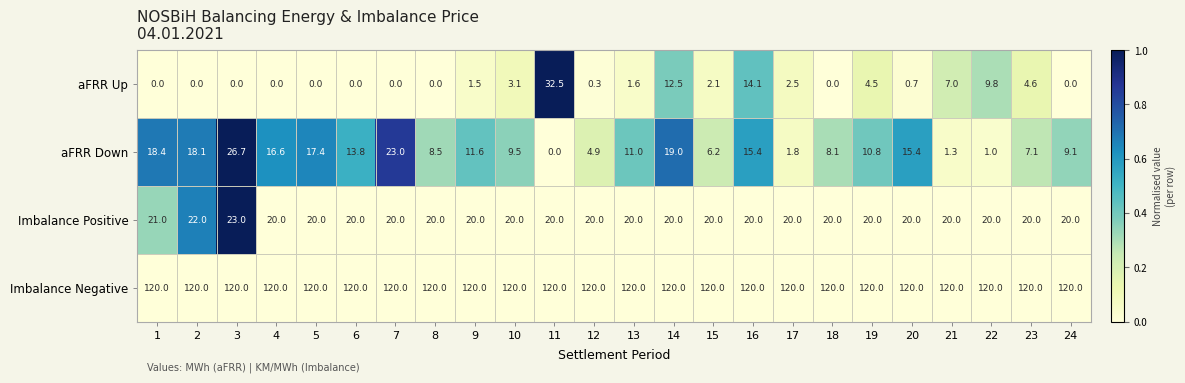

What is the sum of the aFRR Down values at 17 and 15?

8.0